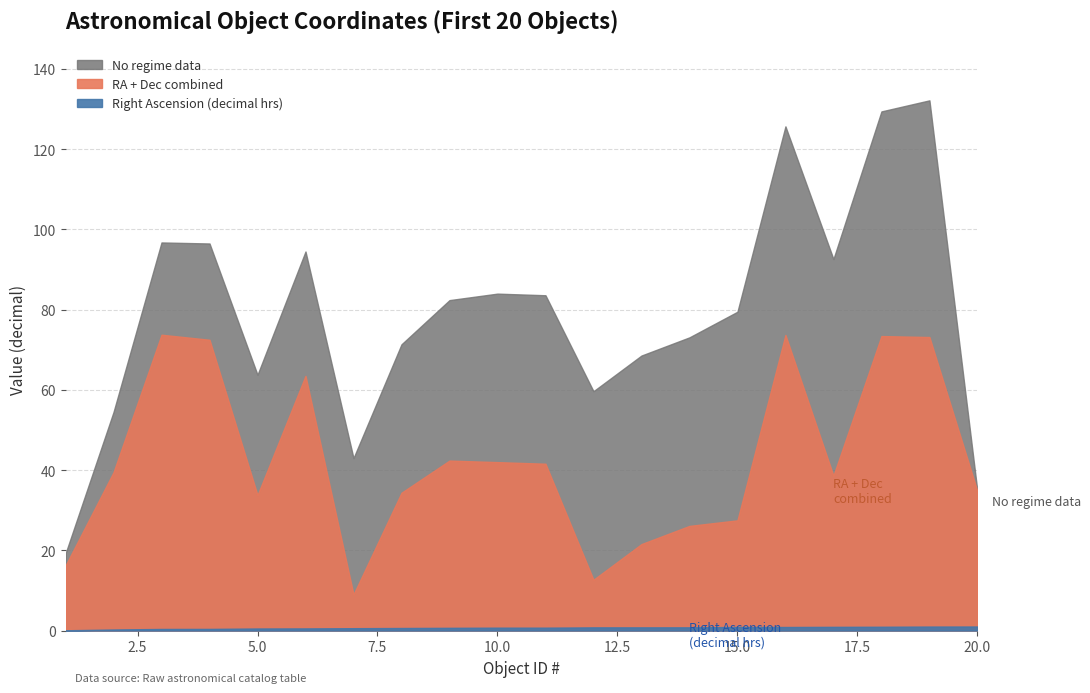

The Dec deg series shows 60.8 at 2. True or false?

False